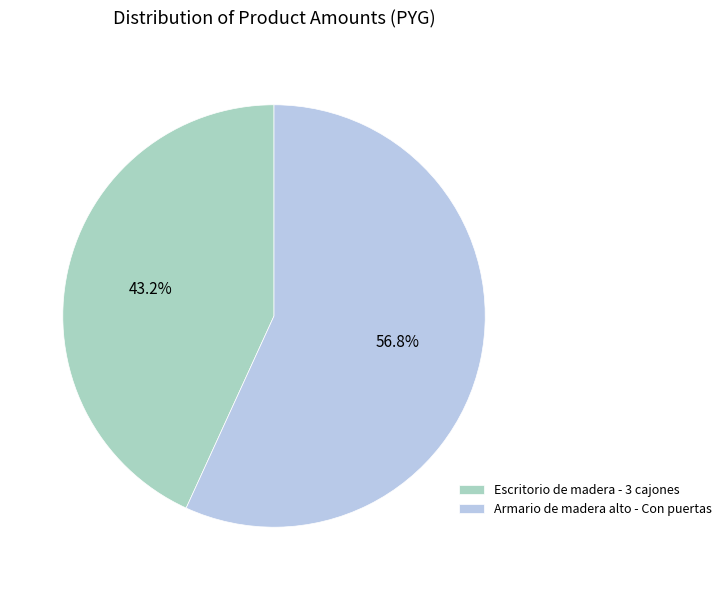

True or false: Armario de madera alto - Con puertas accounts for 64% of the total.

False